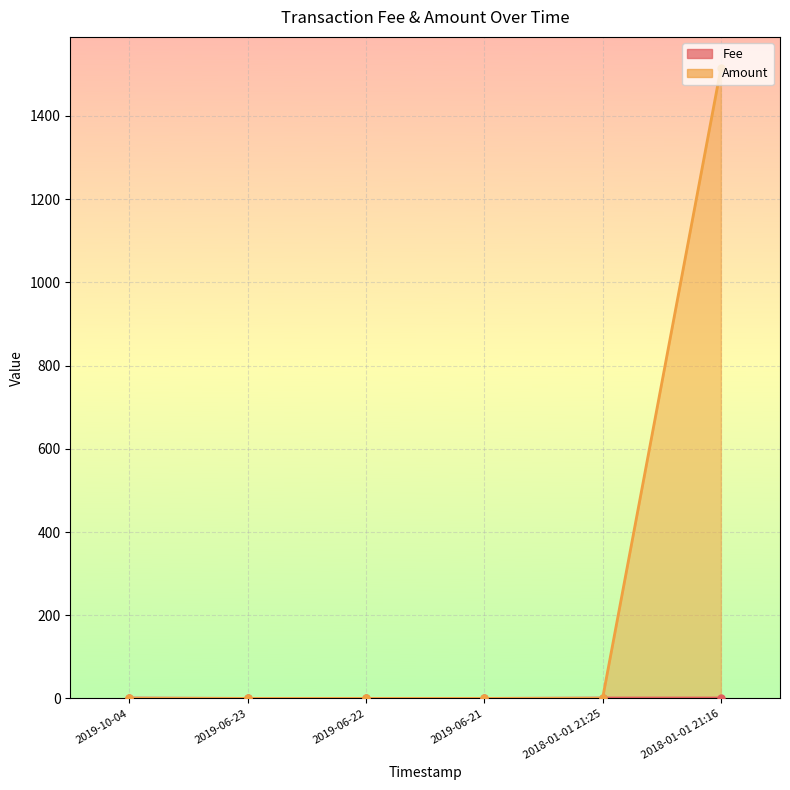

Which series ends up on top after the final intersection of Amount and Fee?

Amount